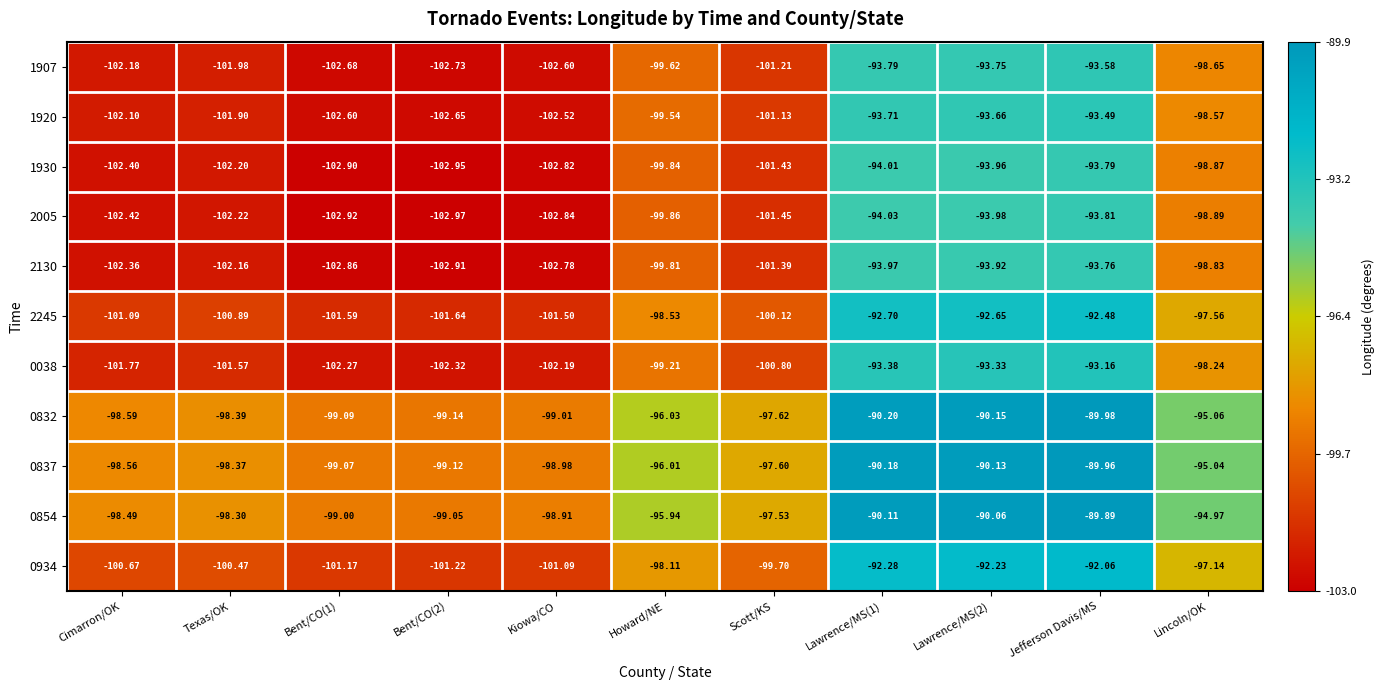

How many data points in 2245 are less than -100?

6